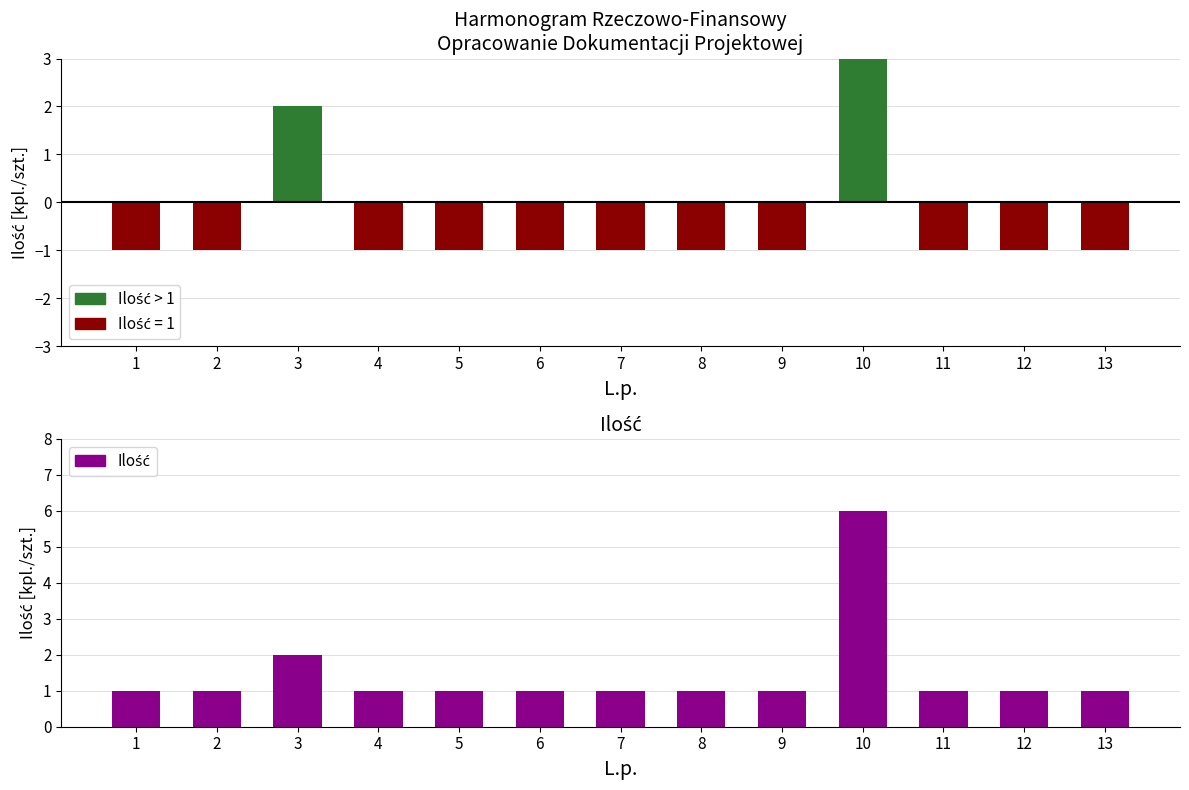

What is the difference between the highest and lowest values at 5?

1